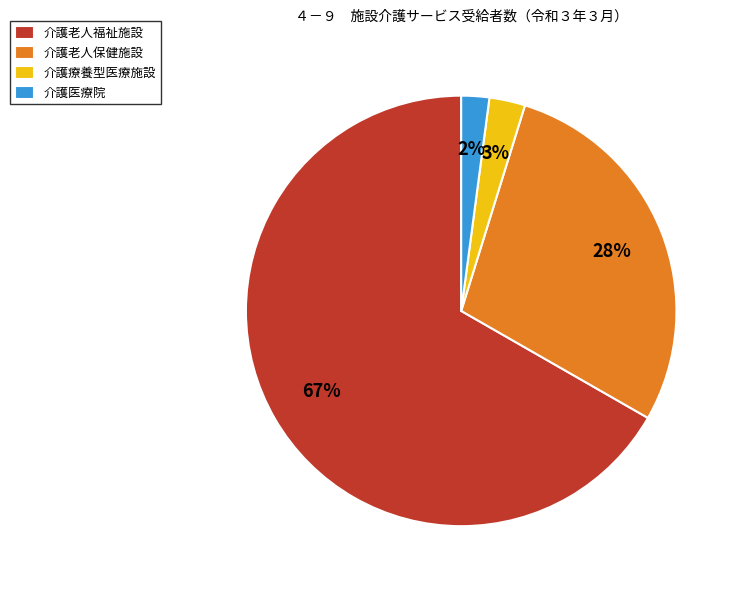

The 介護老人福祉施設 slice represents 67% of the pie. True or false?

True